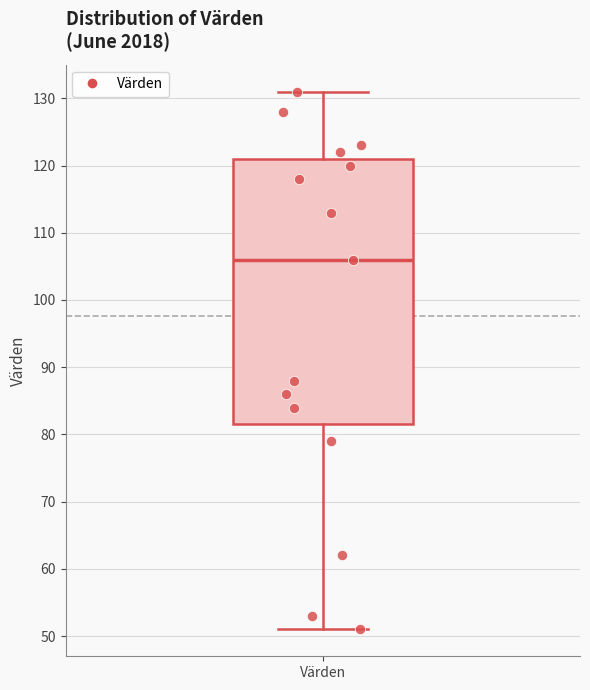

Read this box plot against the y-axis: the position of the median line, the range covered by the box, and the ends of both whiskers. The values are not printed on the chart, so give them approximately, as read against the axis.

median 106, box 82 to 121, whiskers 51 to 131